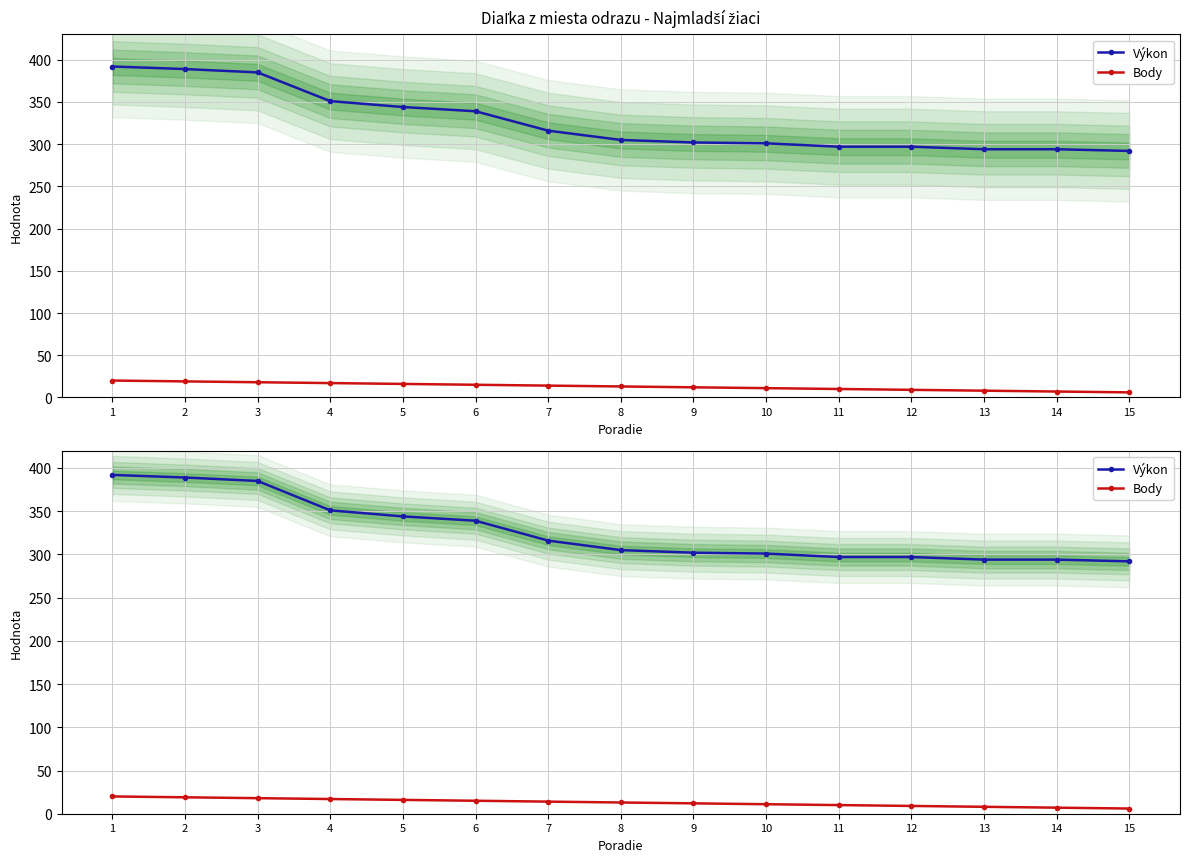

The value of Výkon at 9 is 412. True or false?

False